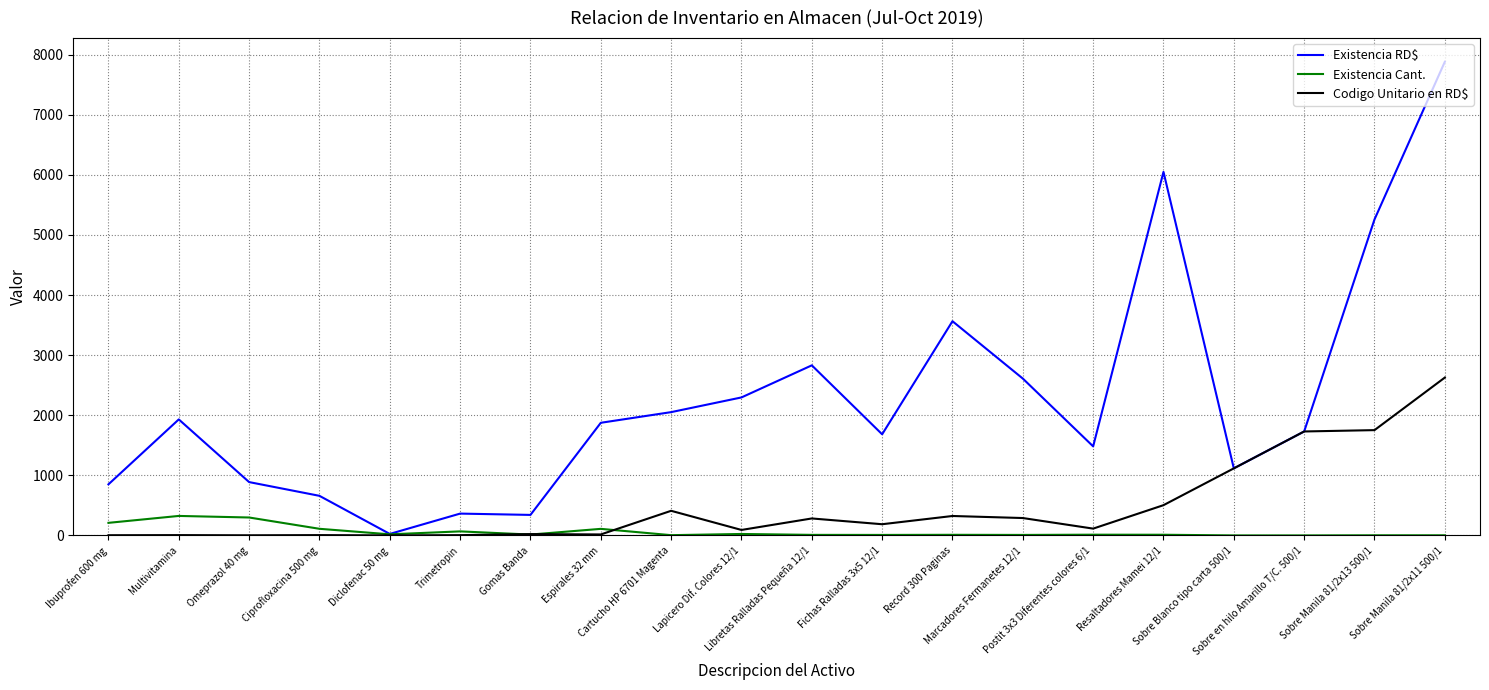

At which category is the sum across all series the highest?

Sobre Manila 81/2x11 500/1